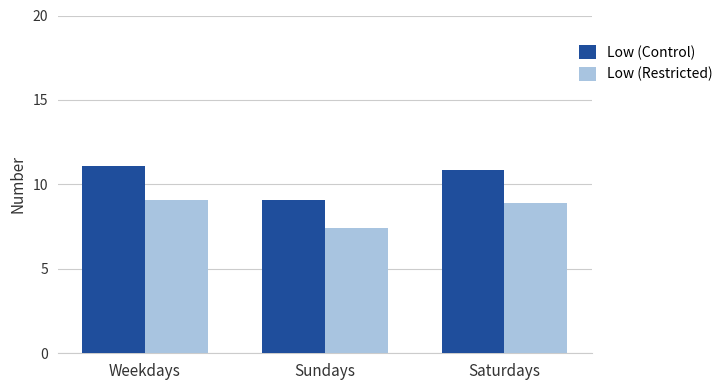

Which series has the largest range (max minus min)?

Low (Control)